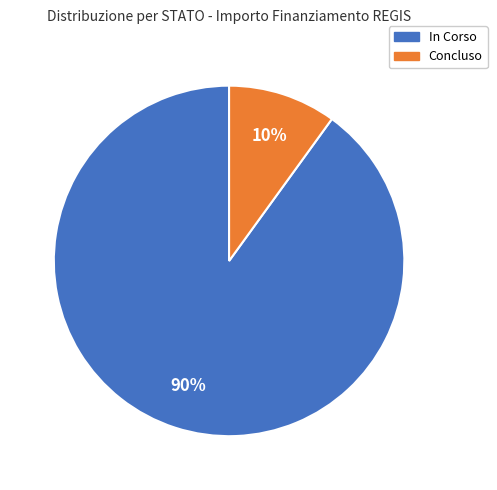

What is the largest slice in the pie chart?

In Corso